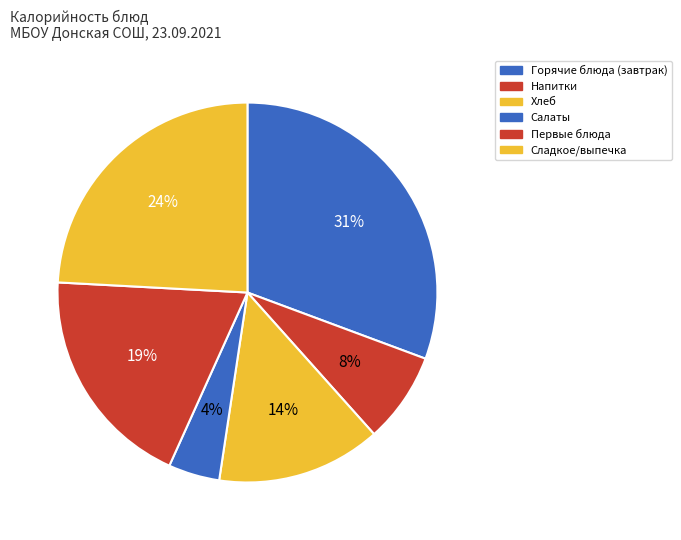

Rank the categories by value from highest to lowest.

Горячие блюда (завтрак), Сладкое/выпечка, Первые блюда, Хлеб, Напитки, Салаты